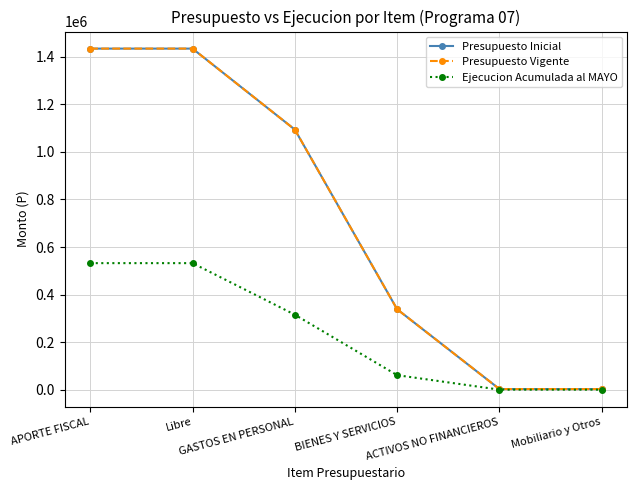

The value of Presupuesto Vigente at APORTE FISCAL is 1434724. True or false?

True